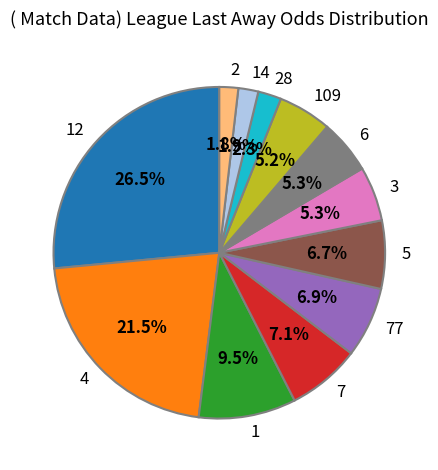

What percentage is NOT represented by 12?

73.5%